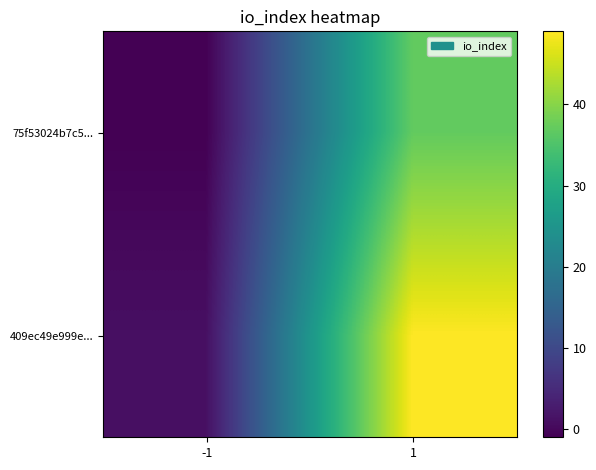

Rank the series by their maximum value, from lowest to highest.

75f53024b7c5..., 409ec49e999e...